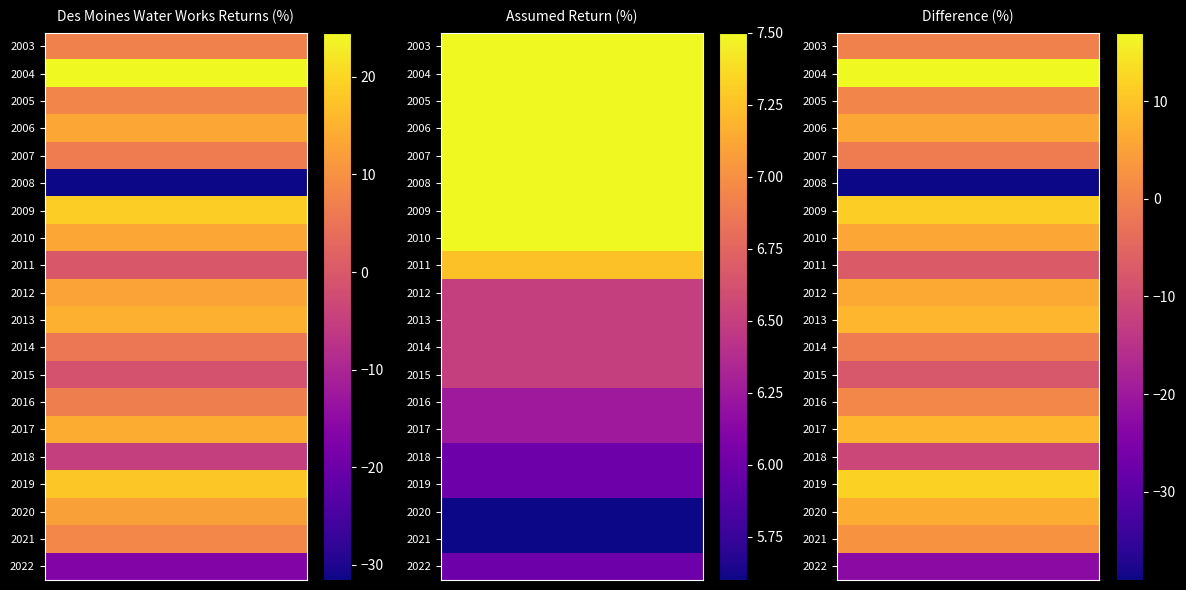

Reading right to left, what are all the values shown in this chart?

Des Moines Water Works: -16.8	8.3	12.3	18.0	-4.9	14.4	7.0	-1.3	5.5	14.7	12.7	-0.0	13.5	19.0	-31.6	6.4	13.3	8.0	24.5	7.4
Assumed return: 6.0	5.6	5.6	6.0	6.0	6.2	6.2	6.5	6.5	6.5	6.5	7.2	7.5	7.5	7.5	7.5	7.5	7.5	7.5	7.5
Difference: -22.8	2.7	6.8	12.0	-10.9	8.2	0.8	-7.8	-1.0	8.2	6.2	-7.3	6.0	11.5	-39.1	-1.1	5.8	0.5	17.0	-0.1